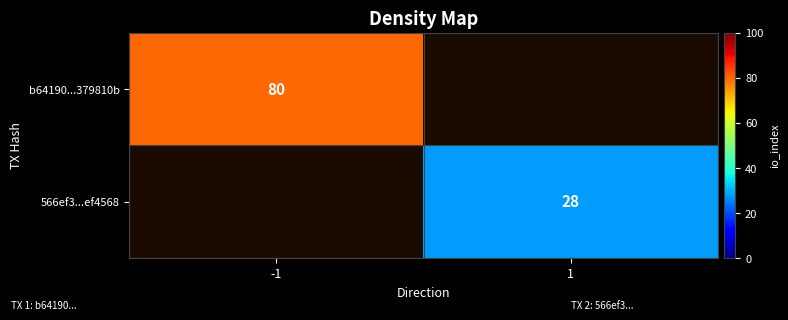

The value of b64190...379810b at -1 is 119.8. True or false?

False